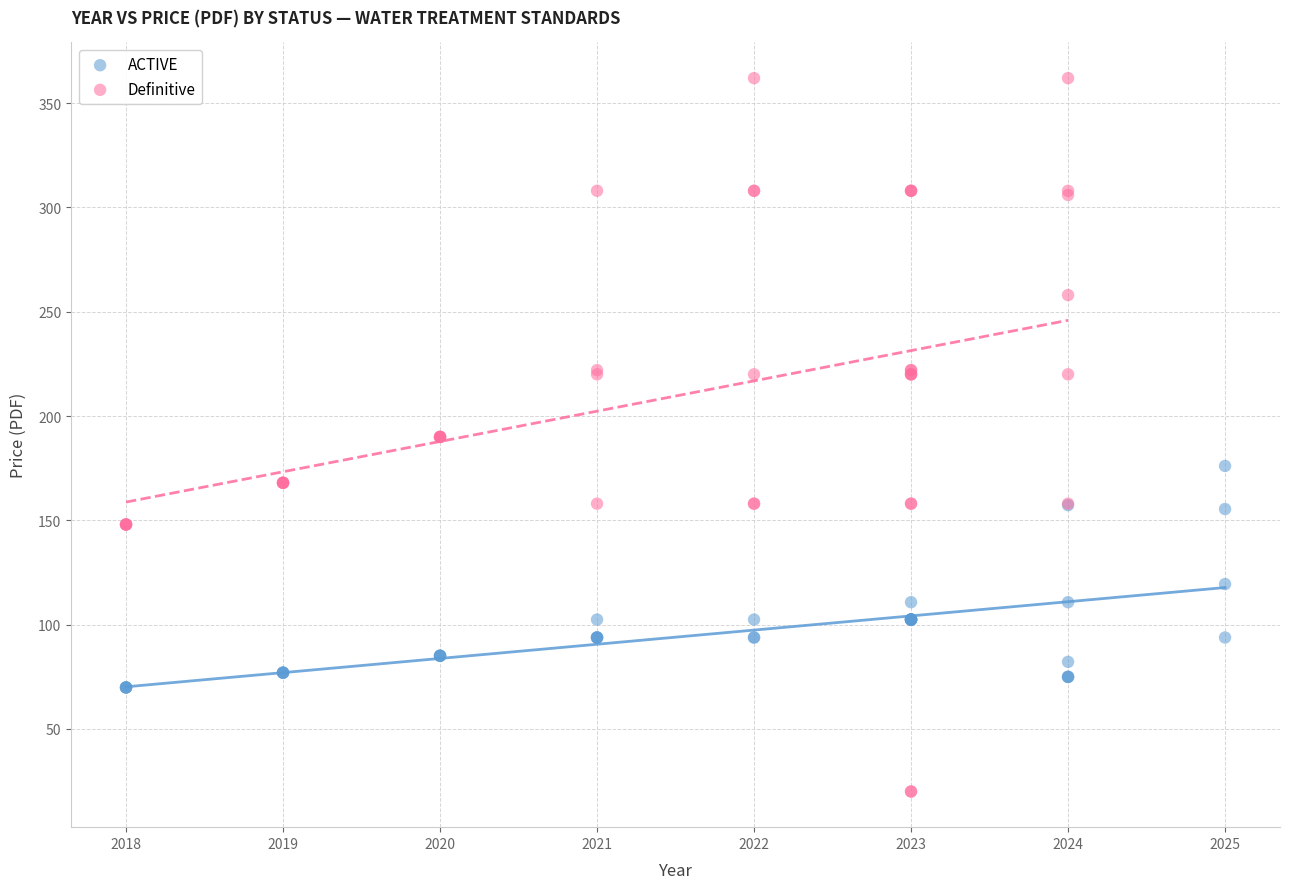

What are all the series names shown in the legend?

ACTIVE, Definitive